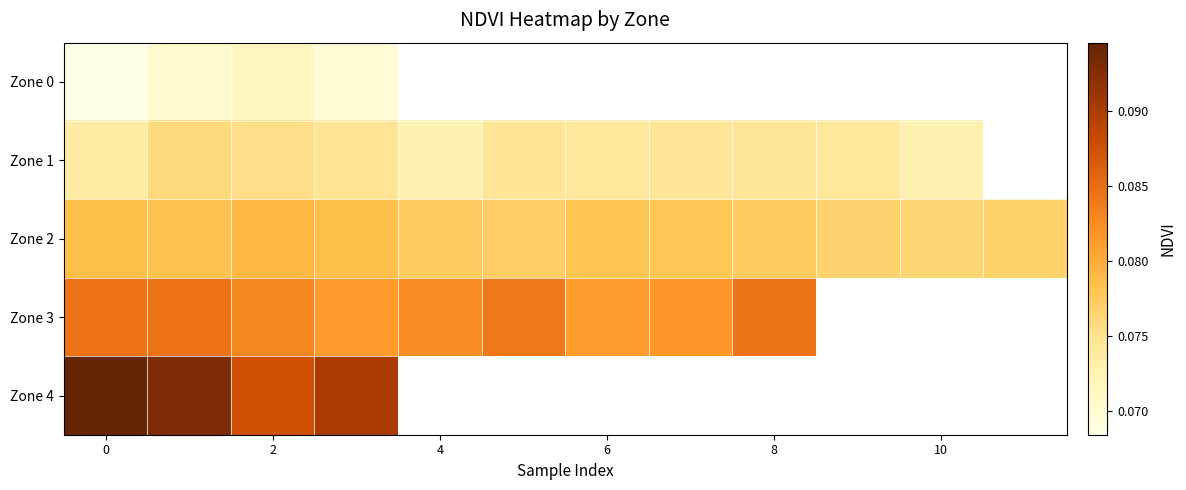

Which series has the widest spread of values?

Zone 4